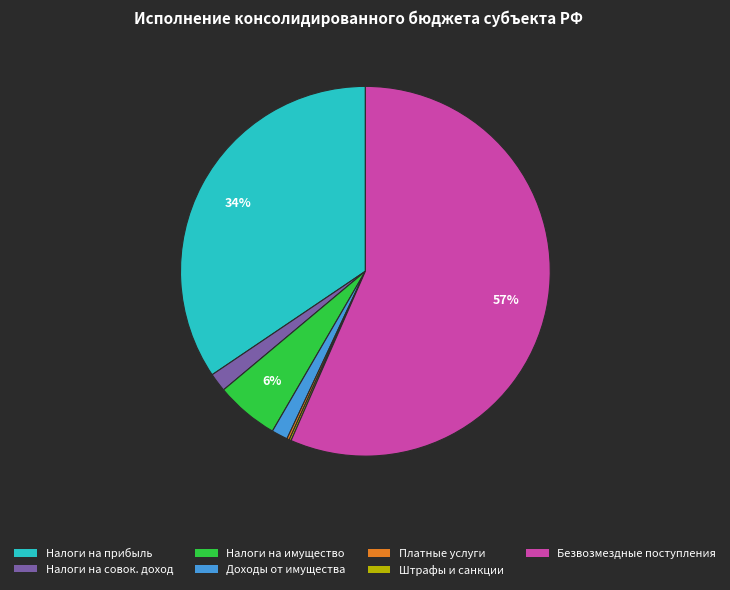

Is there a majority slice in this chart?

Yes